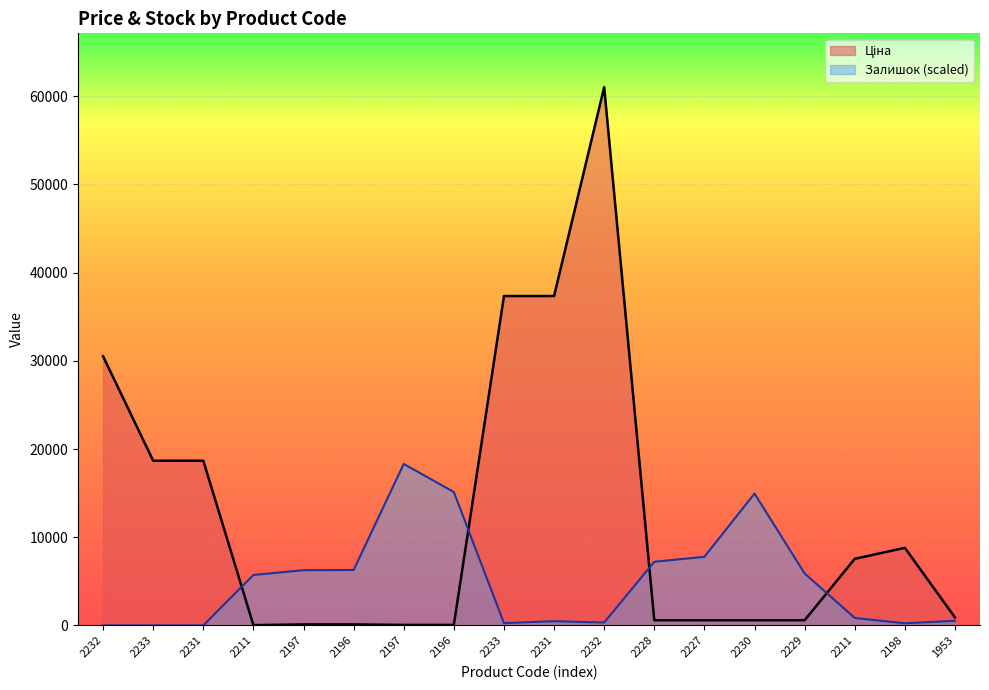

True or false: Залишок has more than 0 points higher than both neighbors.

True